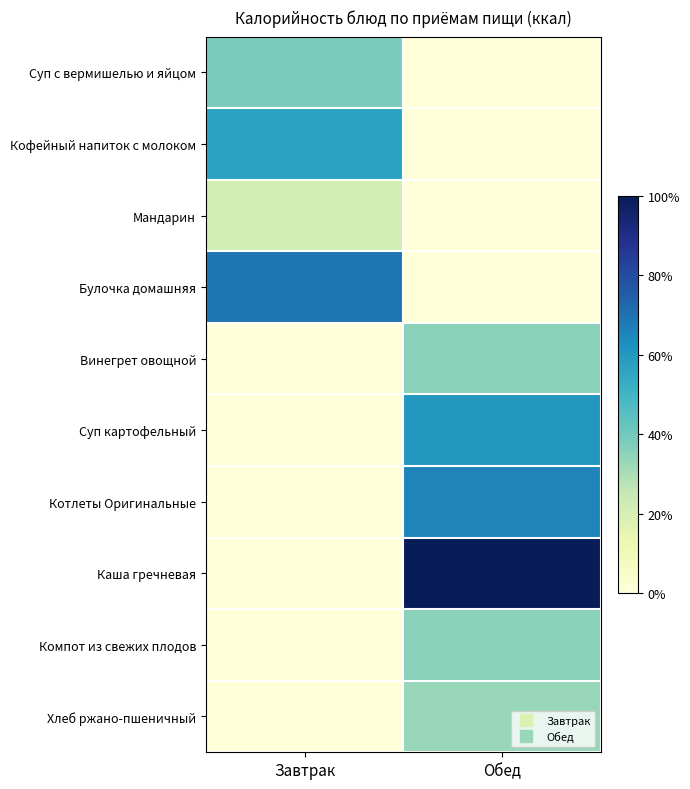

Rank the series at Завтрак from lowest to highest value.

Винегрет овощной, Суп картофельный, Котлеты Оригинальные, Каша гречневая, Компот из свежих плодов, Хлеб ржано-пшеничный, Мандарин, Суп с вермишелью и яйцом, Кофейный напиток с молоком, Булочка домашняя